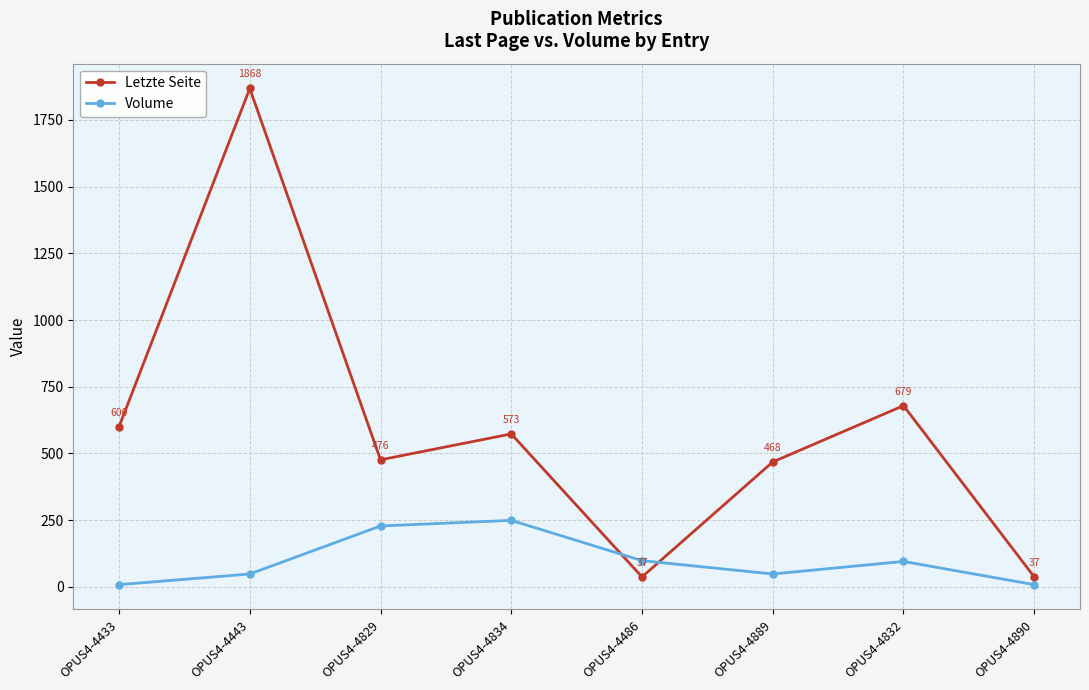

What is the smallest value displayed?

8